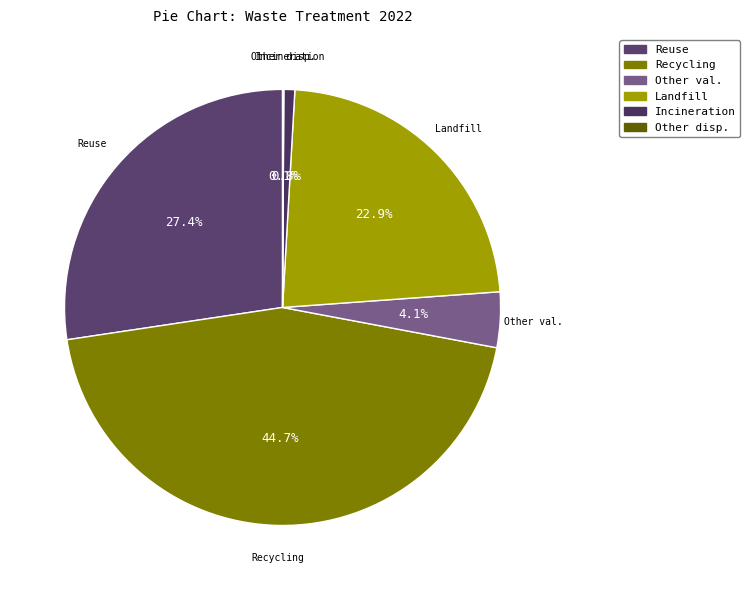

Is there any slice that represents more than half of the pie?

No